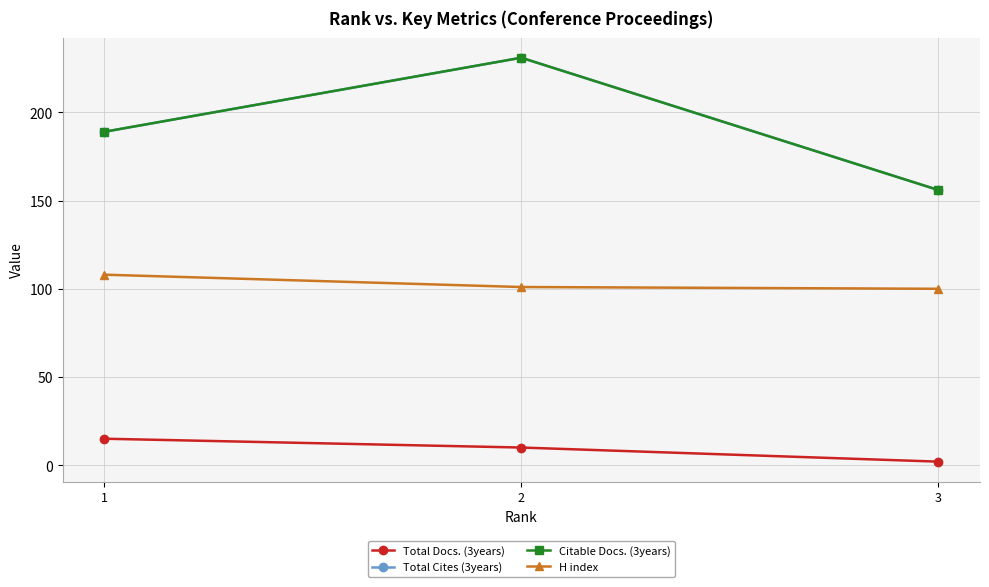

At which category is the sum across all series the highest?

2